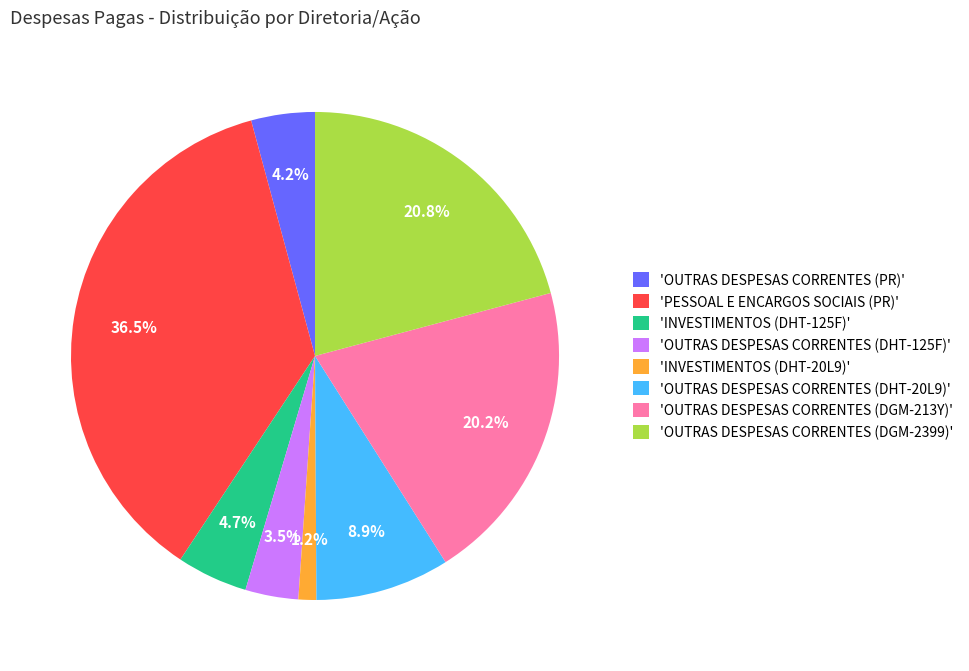

Is there any slice that represents more than half of the pie?

No